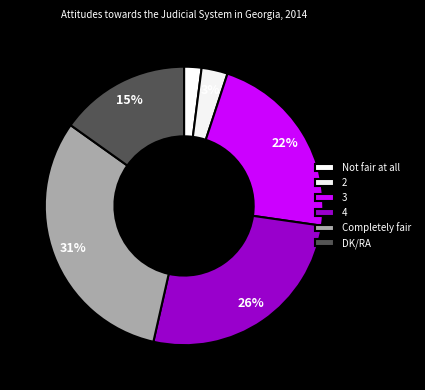

Which category has the biggest portion of the pie?

Completely fair